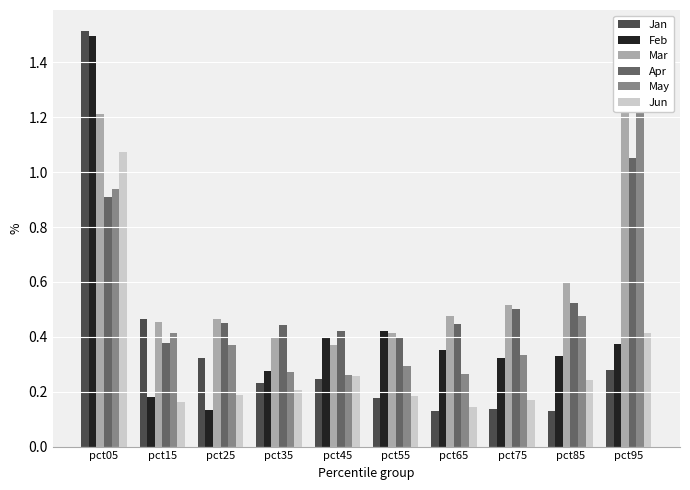

What is the greatest value displayed?

1.5